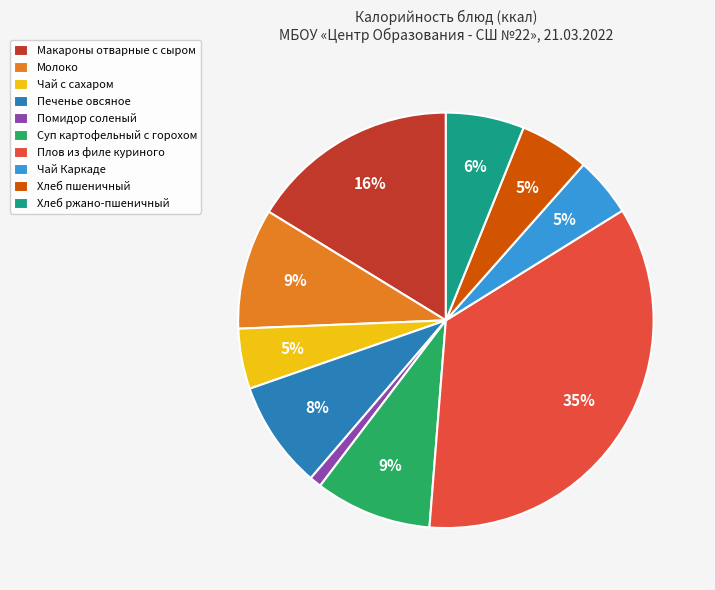

How many segments does this pie chart have?

10